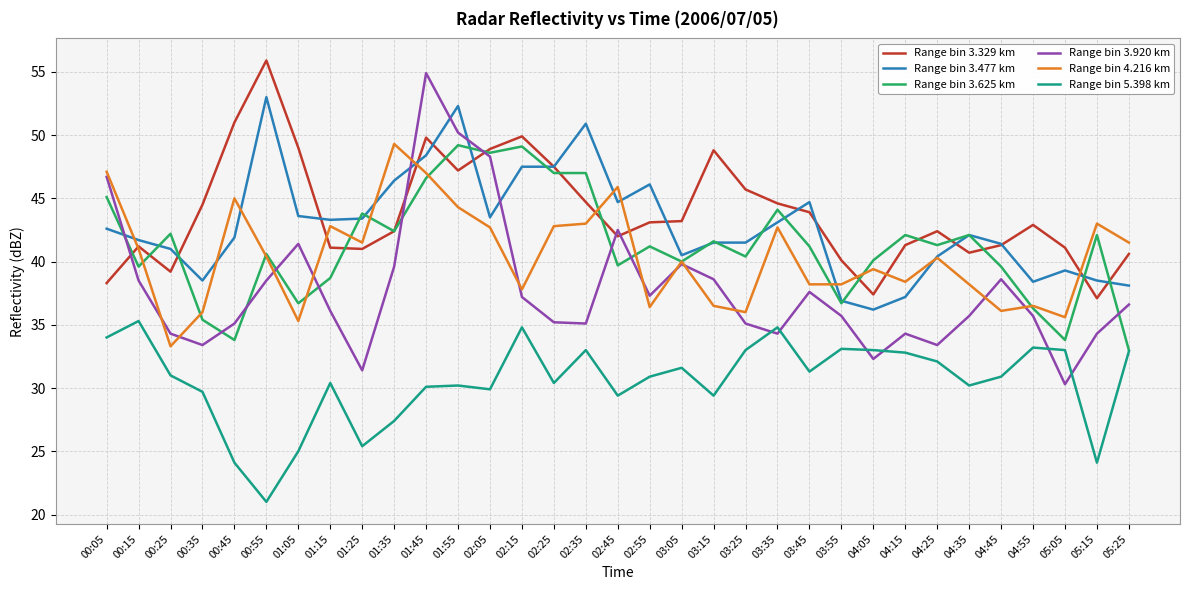

Is it true that Range bin 3.625 km equals 15.8 at 01:25?

False